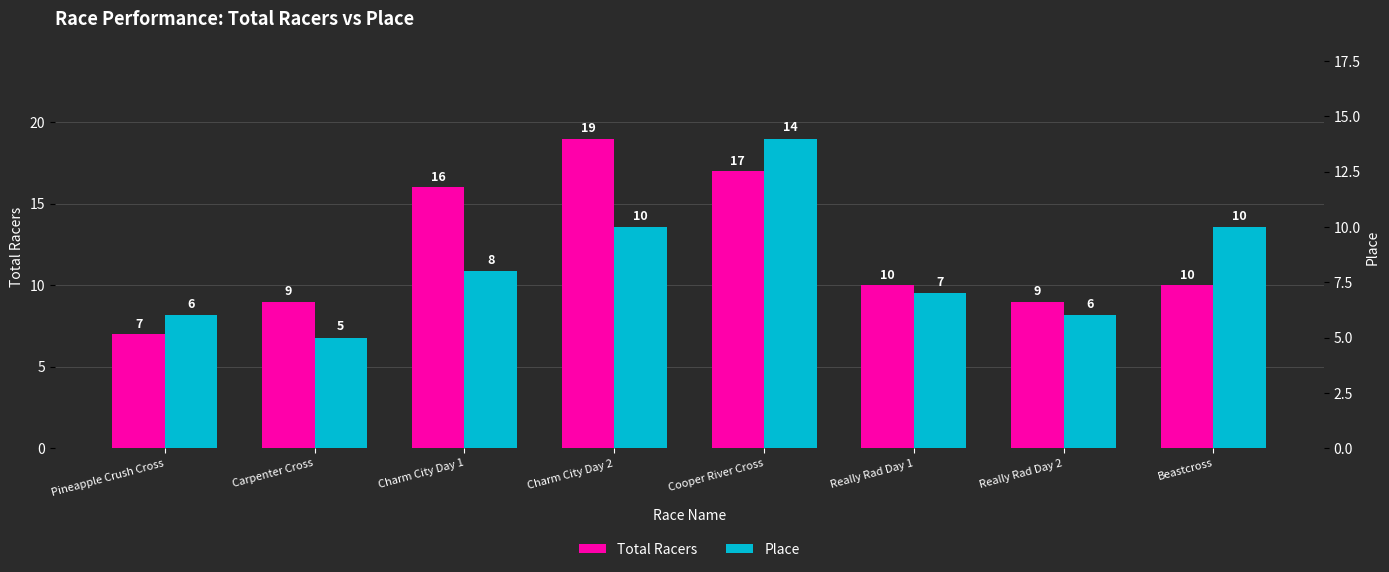

What is the sum of all Total Racers values?

97